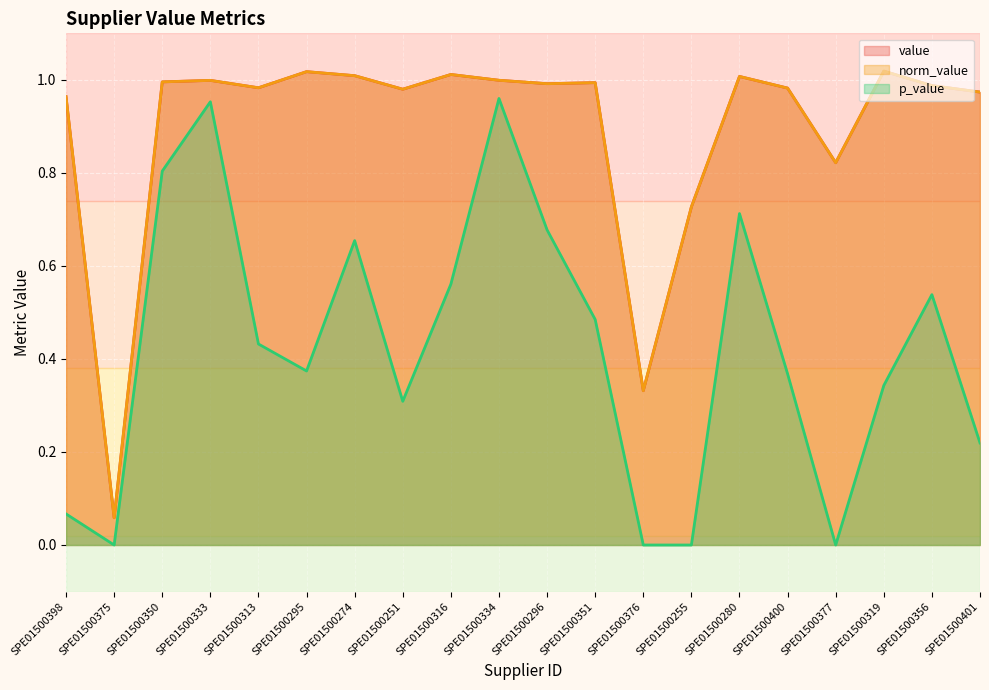

Reading left to right, list all the values displayed in this chart.

value: 1.0	0.1	1.0	1.0	1.0	1.0	1.0	1.0	1.0	1.0	1.0	1.0	0.3	0.7	1.0	1.0	0.8	1.0	1.0	1.0
norm_value: 1.0	0.1	1.0	1.0	1.0	1.0	1.0	1.0	1.0	1.0	1.0	1.0	0.3	0.7	1.0	1.0	0.8	1.0	1.0	1.0
p_value: 0.1	0.0	0.8	1.0	0.4	0.4	0.7	0.3	0.6	1.0	0.7	0.5	0.0	0.0	0.7	0.4	0.0	0.3	0.5	0.2